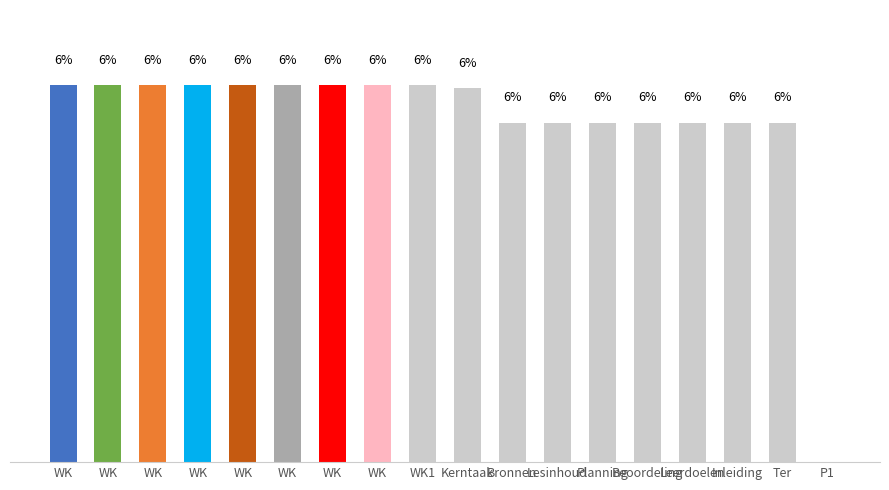

What is the sum of all values?

100.0